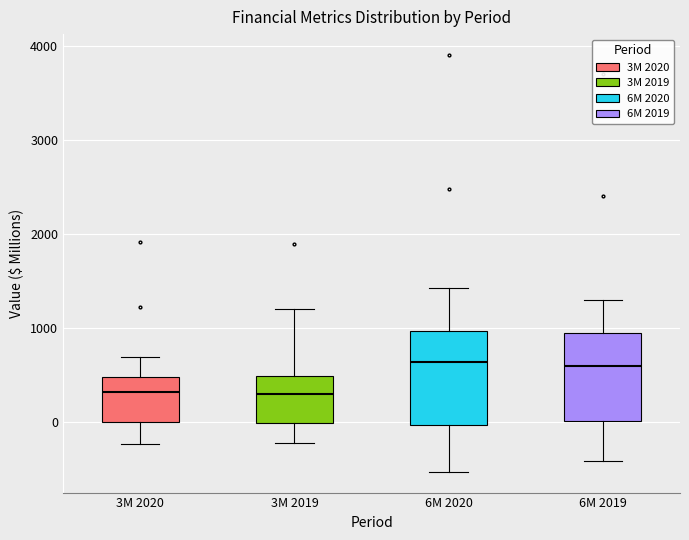

Where is the lower edge of the box for 3M 2020 on the y-axis? The values are not printed on the chart, so give them approximately, as read against the axis.

0